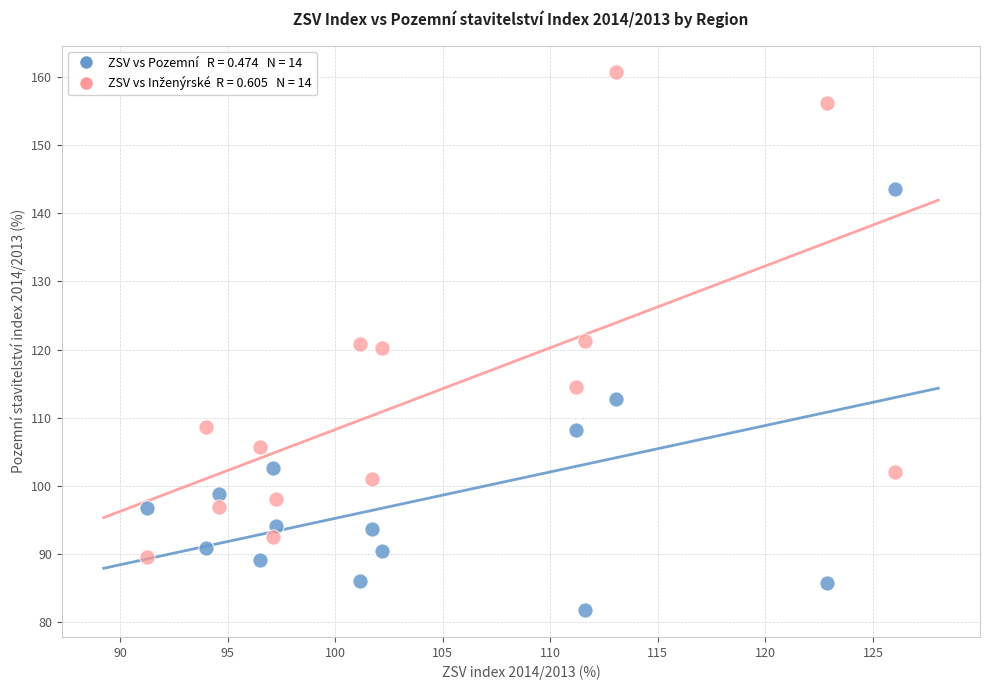

Across all data points, what is the range of Y values (max minus min)?

78.9